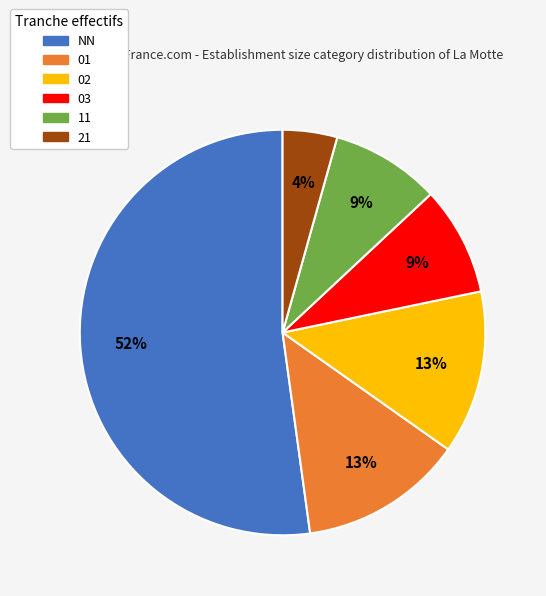

Which category has the smallest portion of the pie?

21